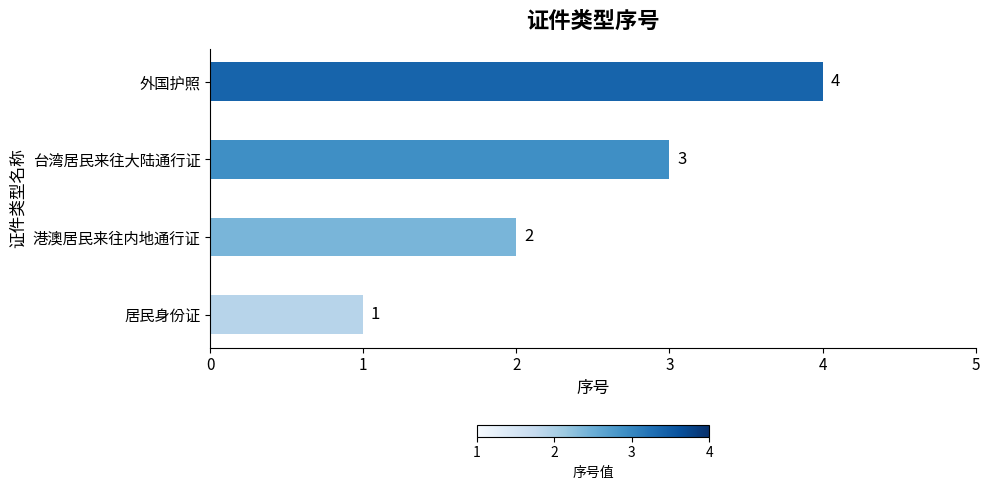

What is the difference between the second highest and second lowest values?

1